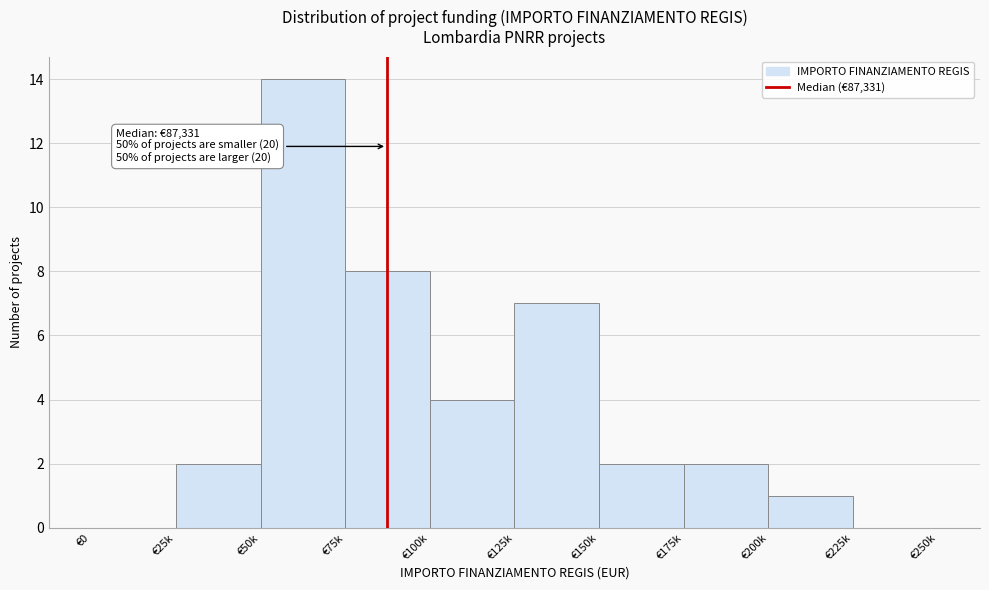

Reading right to left, list all the values displayed in this chart.

€225k=0	€200k=1	€175k=2	€150k=2	€125k=7	€100k=4	€75k=8	€50k=14	€25k=2	€0=0